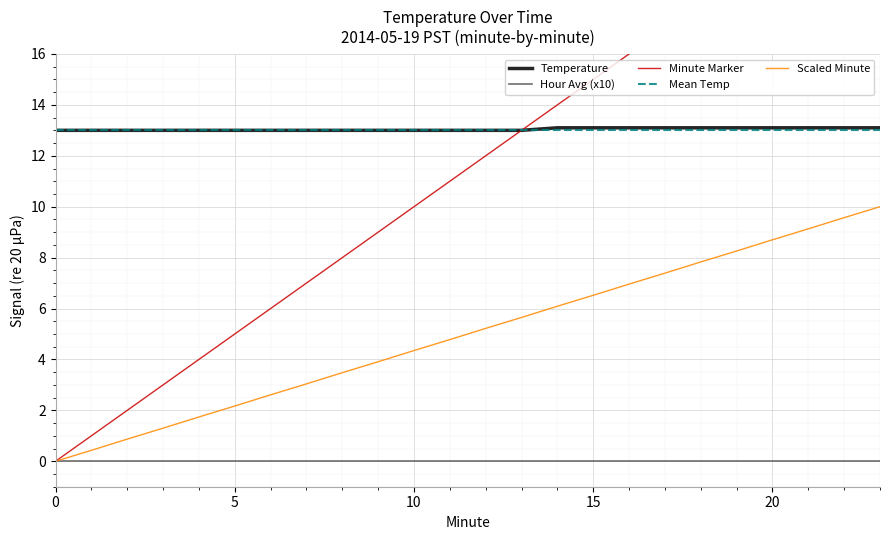

True or false: Hour Avg (x10) and Mean Temp intersect in this chart.

False